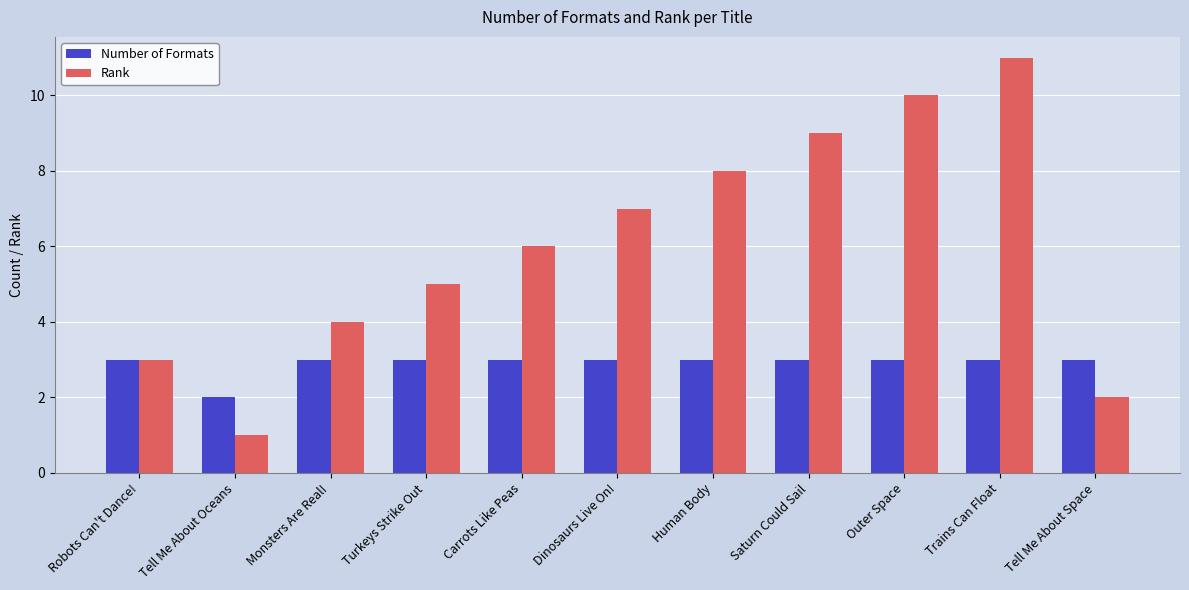

Reading left to right, transcribe all the data shown in this chart.

Number of Formats: Robots Can't Dance!=3	Tell Me About Oceans=2	Monsters Are Real!=3	Turkeys Strike Out=3	Carrots Like Peas=3	Dinosaurs Live On!=3	Human Body=3	Saturn Could Sail=3	Outer Space=3	Trains Can Float=3	Tell Me About Space=3
Rank: Robots Can't Dance!=3	Tell Me About Oceans=1	Monsters Are Real!=4	Turkeys Strike Out=5	Carrots Like Peas=6	Dinosaurs Live On!=7	Human Body=8	Saturn Could Sail=9	Outer Space=10	Trains Can Float=11	Tell Me About Space=2